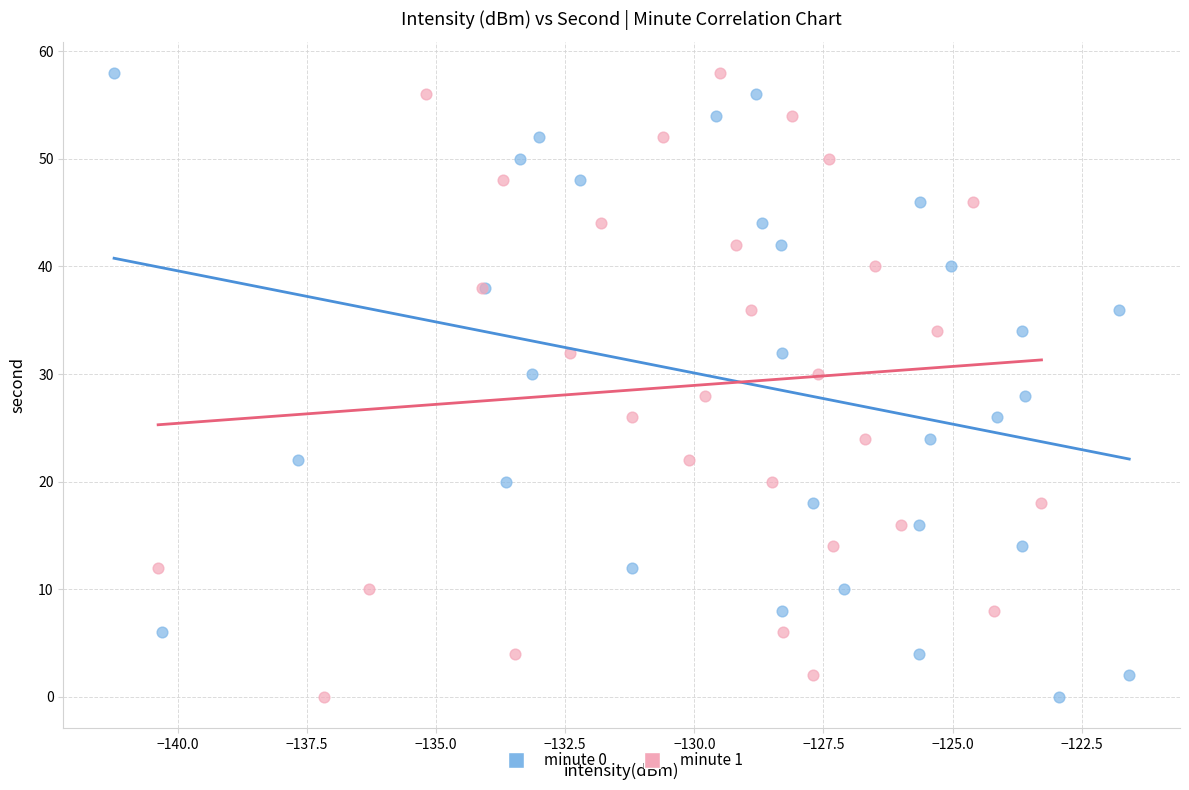

What are all the series names shown in the legend?

minute 0, minute 1